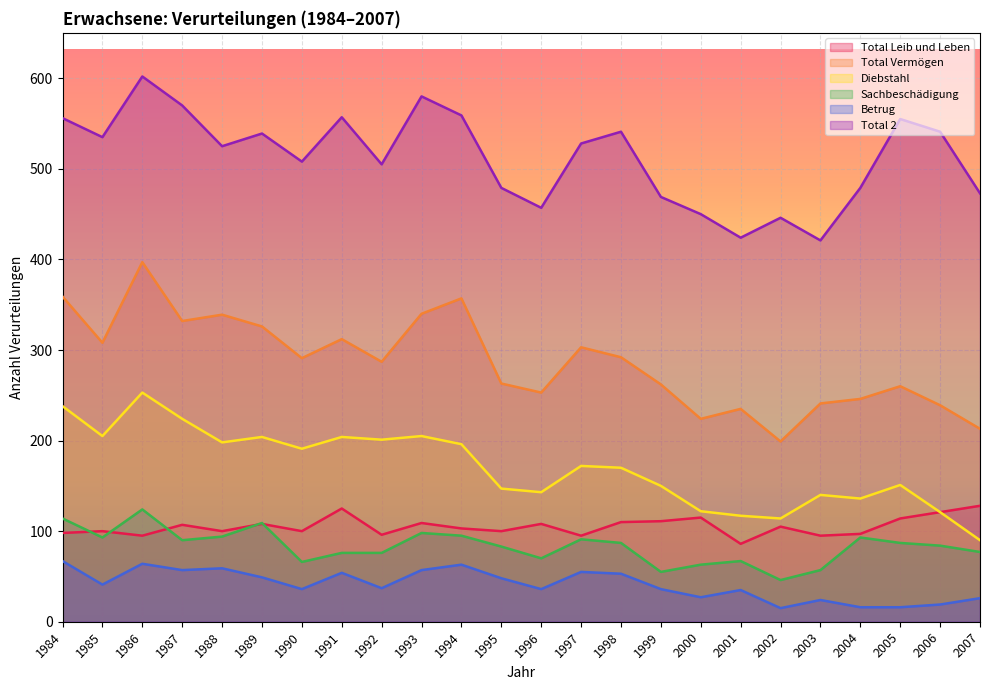

How many interior local valleys does the Total Vermögen series have?

7